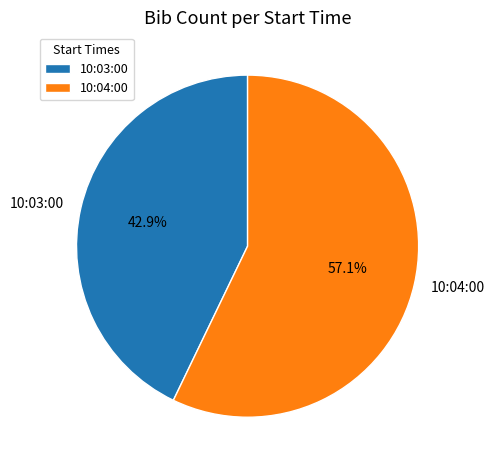

To the nearest percent, what is the difference between the largest and smallest slice percentages?

14%